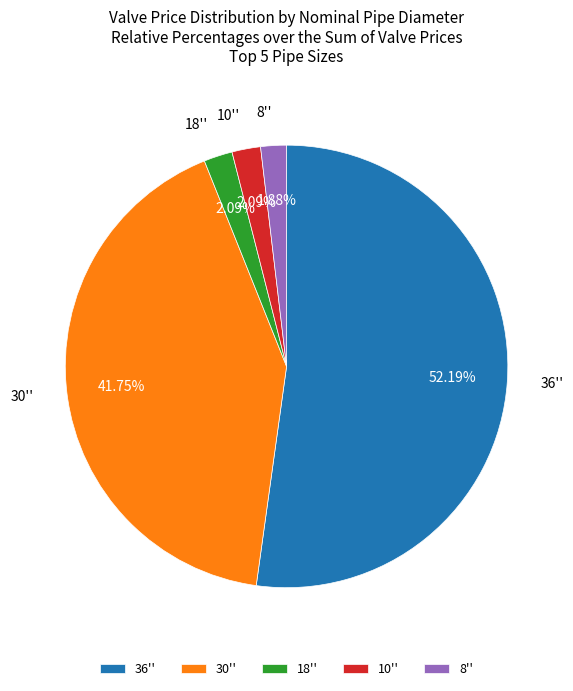

To the nearest percent, what is the difference between the largest and smallest slice percentages?

50%